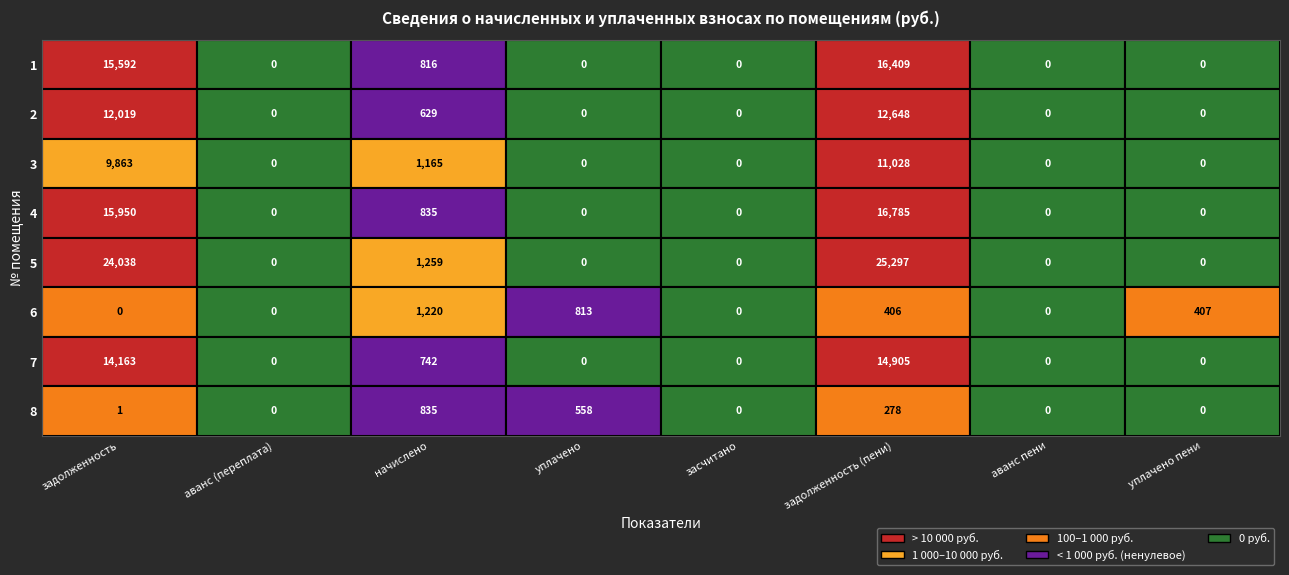

Is the value of 7 at 7 greater than the value of 3 at 5?

No